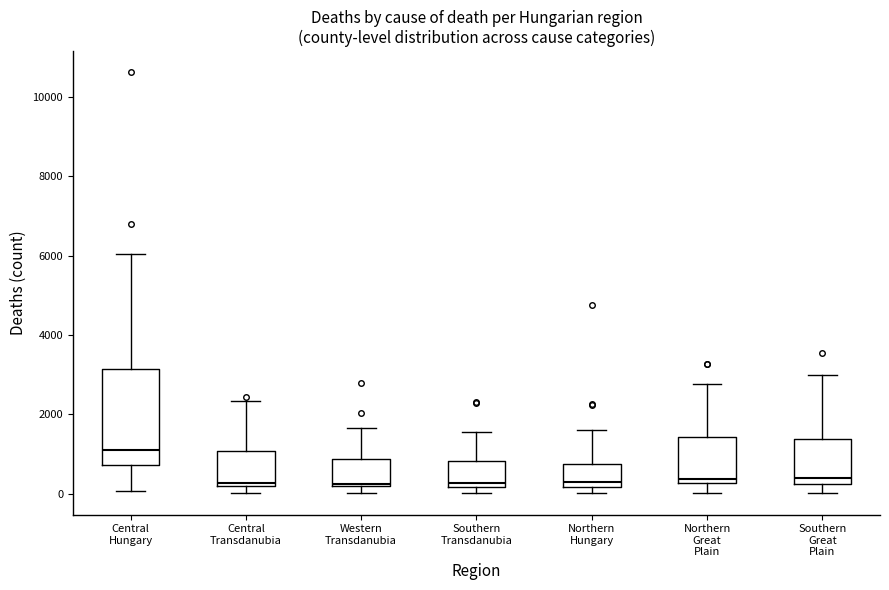

Comparing the boxes themselves (not the whiskers), which one is the tallest?

Central Hungary